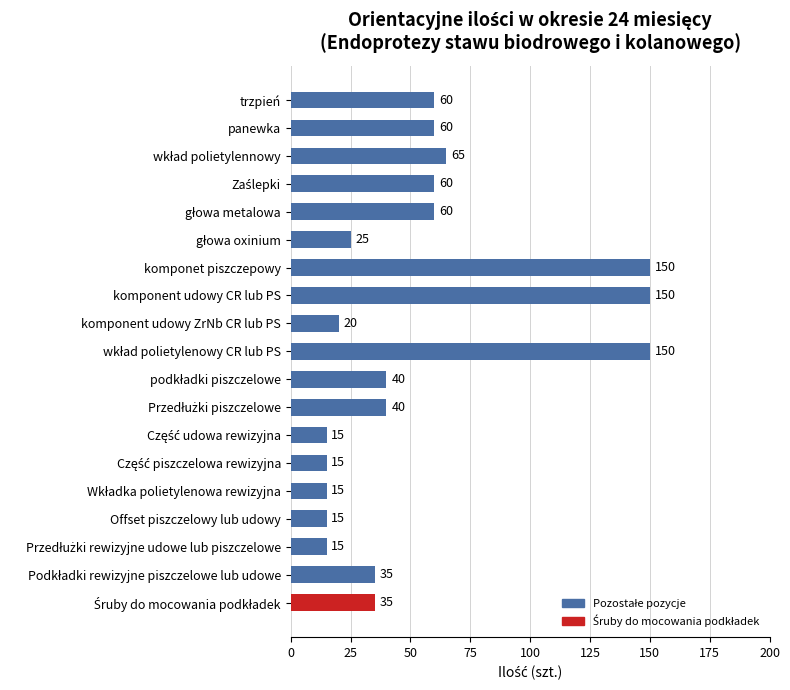

What is the sum of all values?

1025